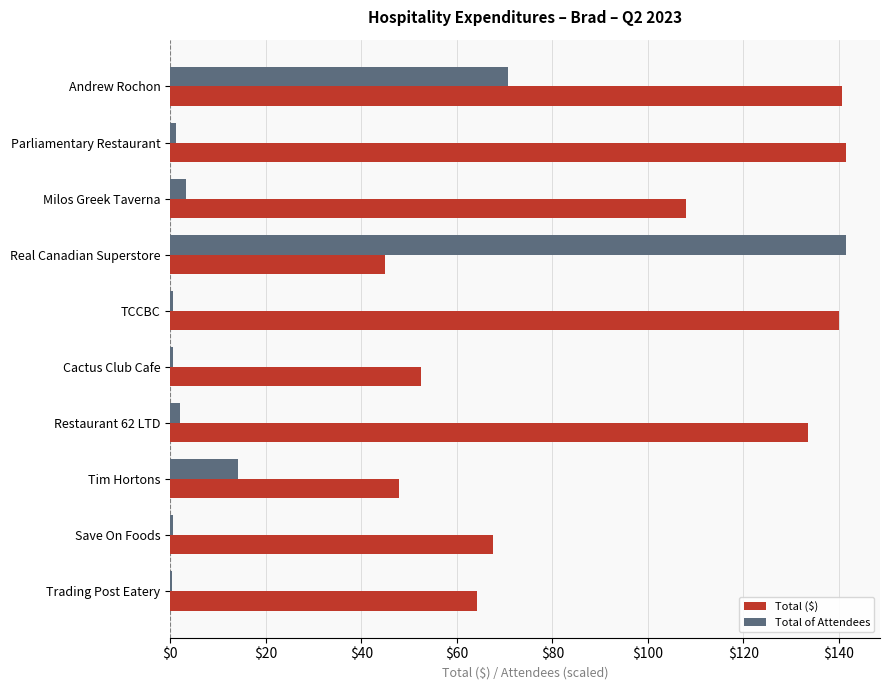

What value does the Total ($) series have at Real Canadian Superstore?

44.9